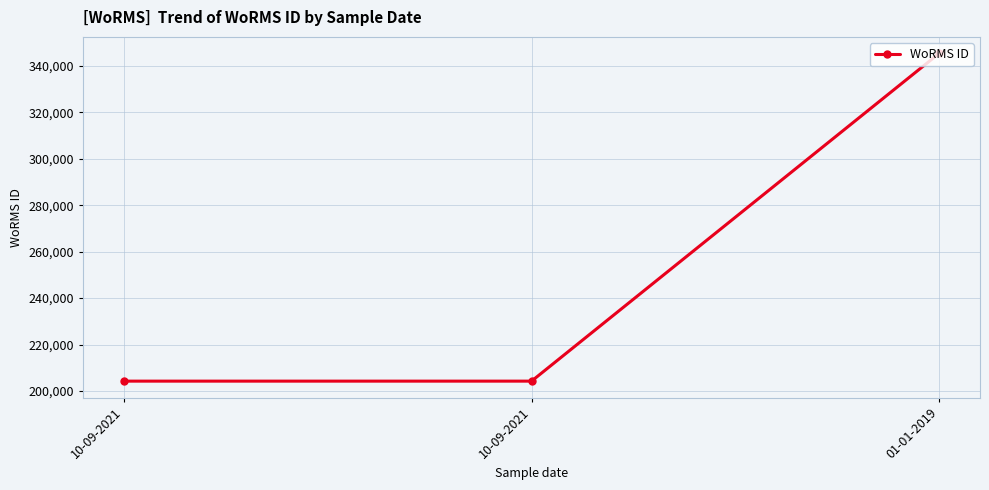

Reading left to right, list all the values displayed in this chart.

10-09-2021=204228	10-09-2021=204228	01-01-2019=345462